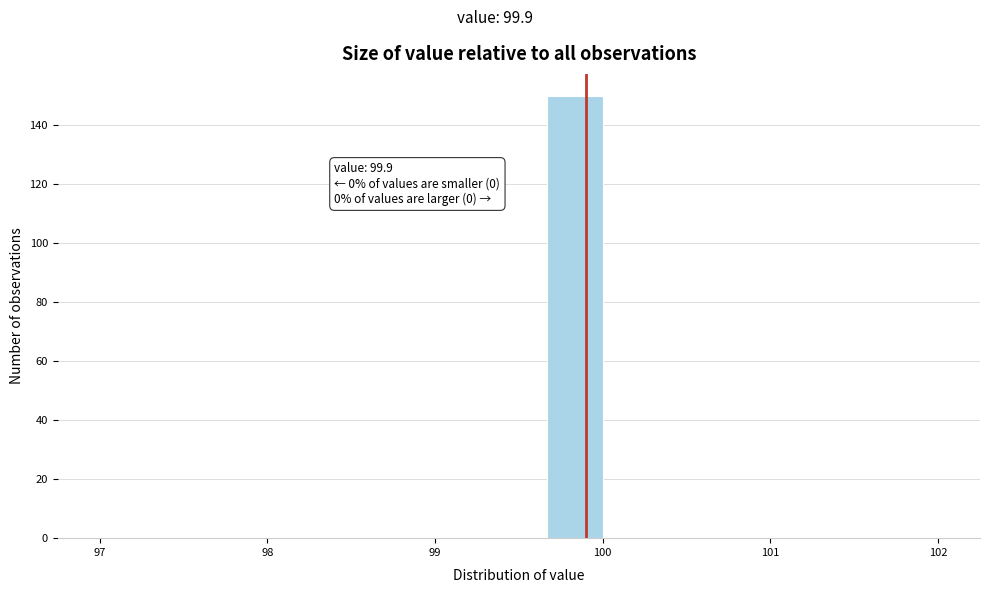

Around what value on the x-axis is the tallest bar? Give the approximate position of its centre, as read against the axis.

99.8